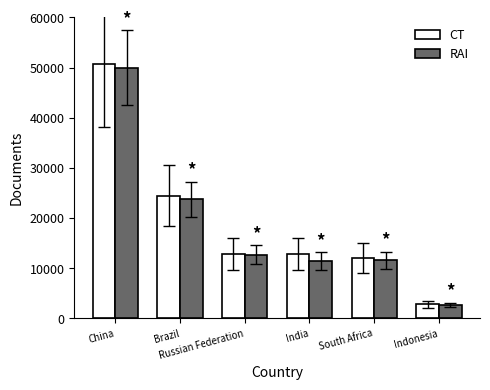

The RAI series shows 2714 at South Africa. True or false?

False